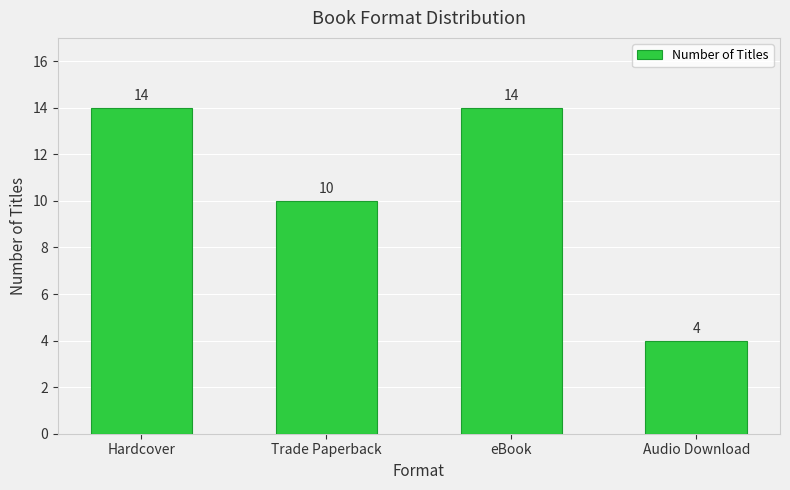

Where is the data nearest to the value 9?

Trade Paperback